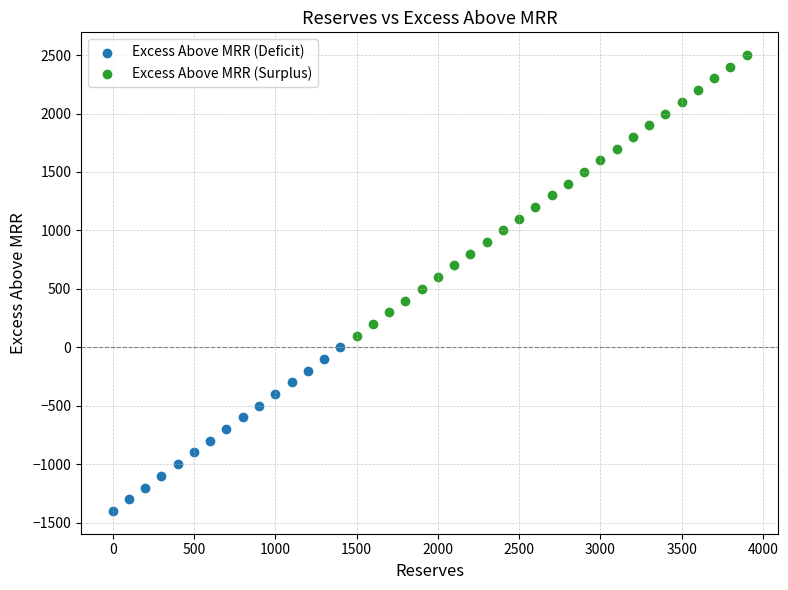

Which series has the largest Y range (max minus min)?

Excess Above MRR (Surplus)